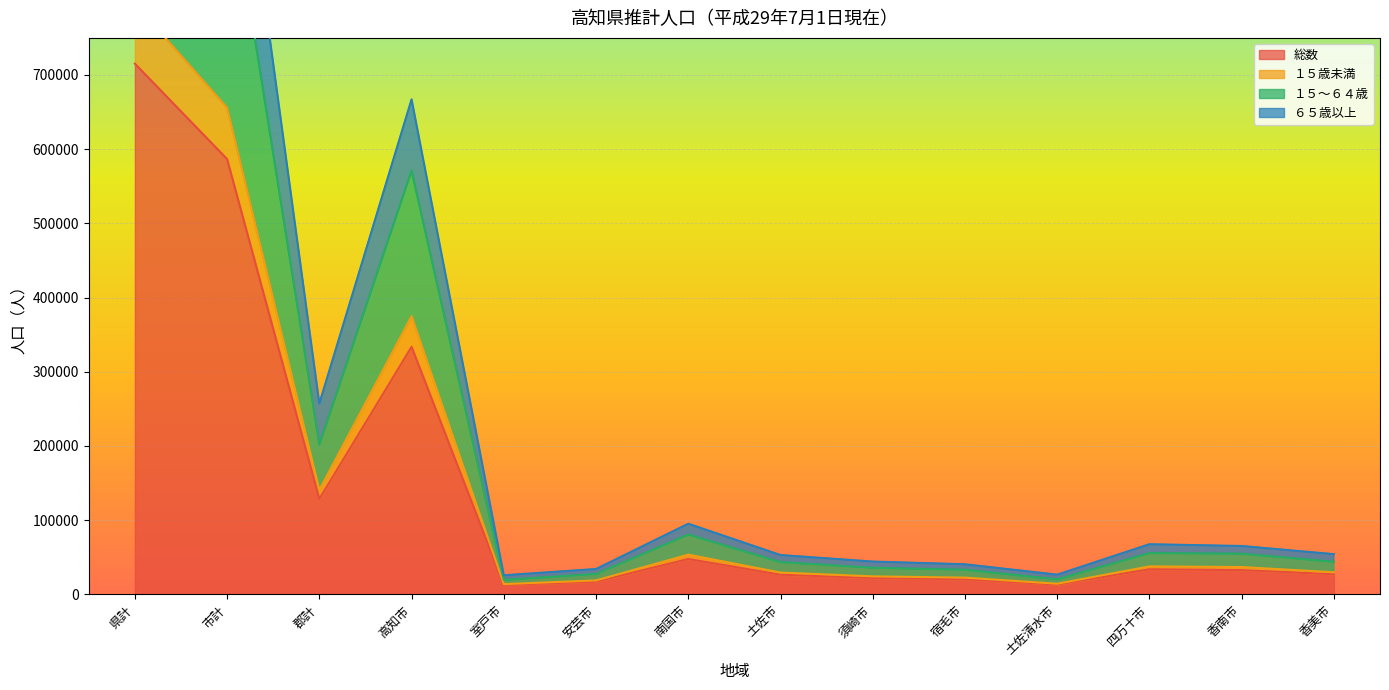

How many lines are shown in the chart?

4